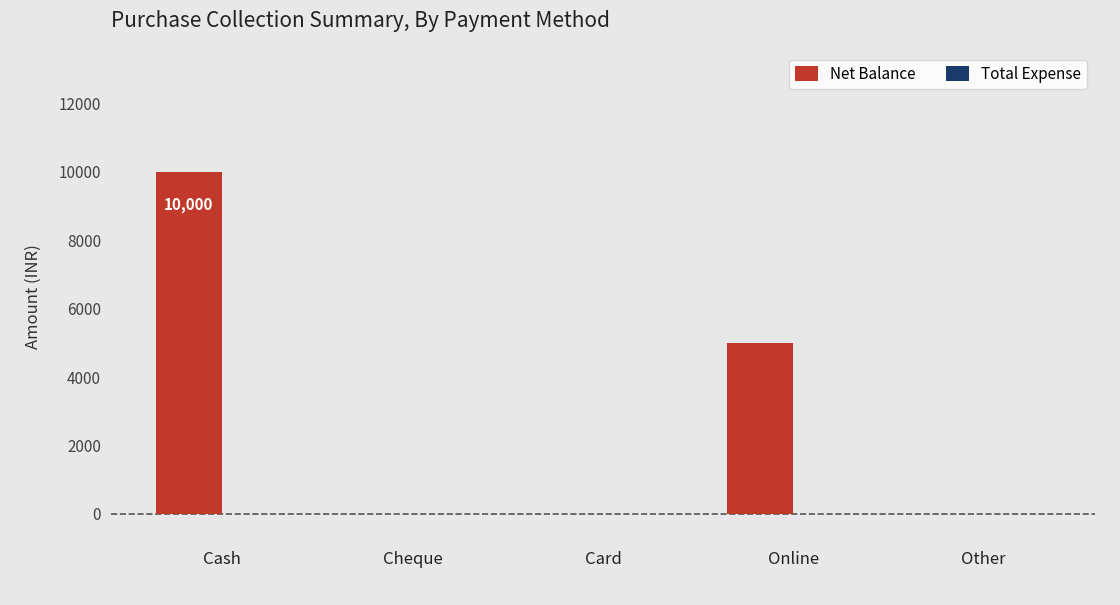

Which has a higher value, Other or Cash?

Cash